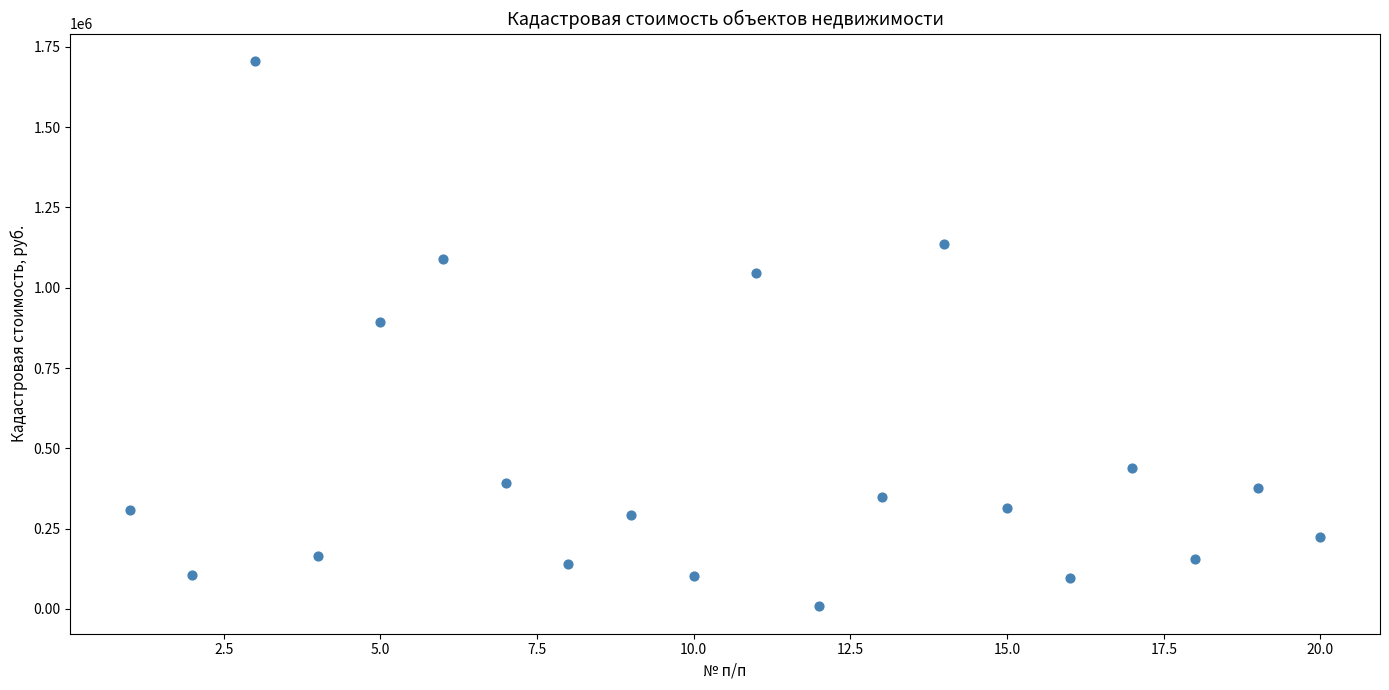

What Y value in the scatter plot is closest to 857014?

892876.6